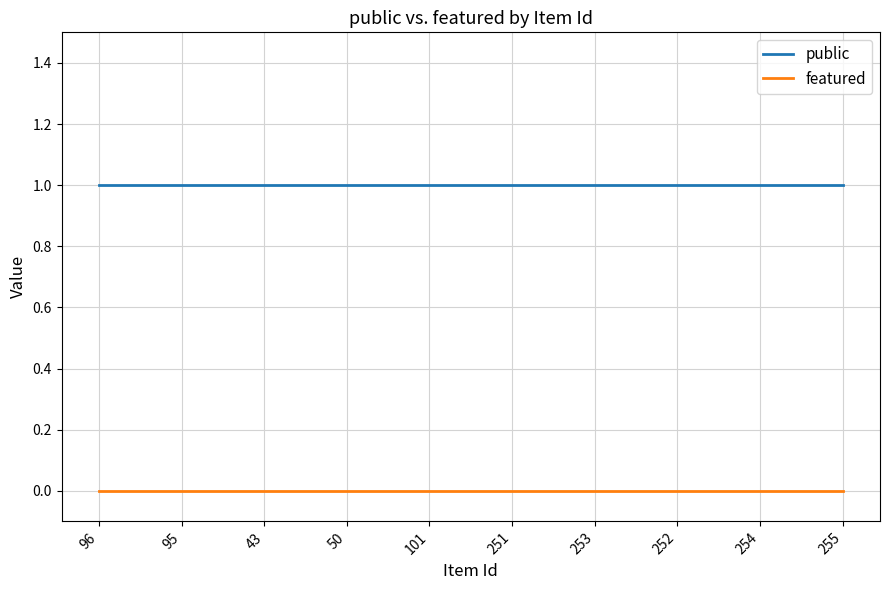

What is the spread (max minus min) of values at 50?

1